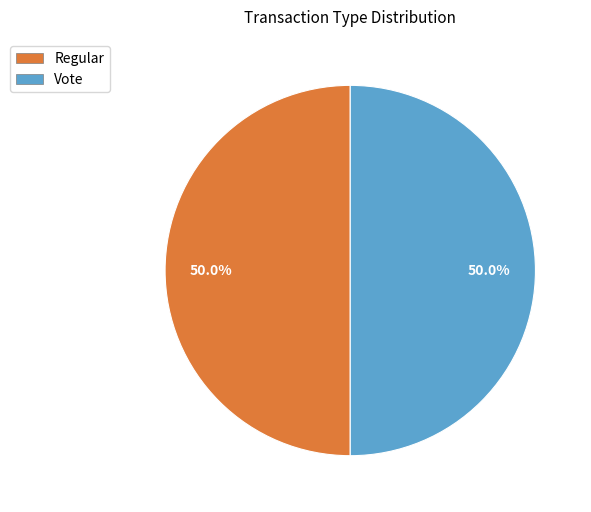

Count the number of slices in the pie.

2